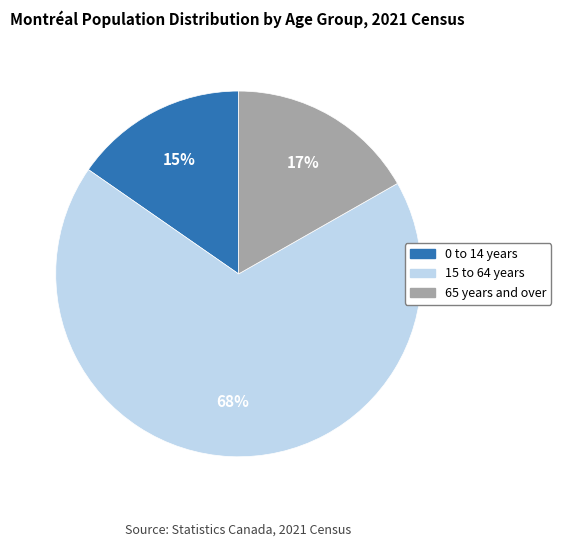

How many slices are in this pie chart?

3